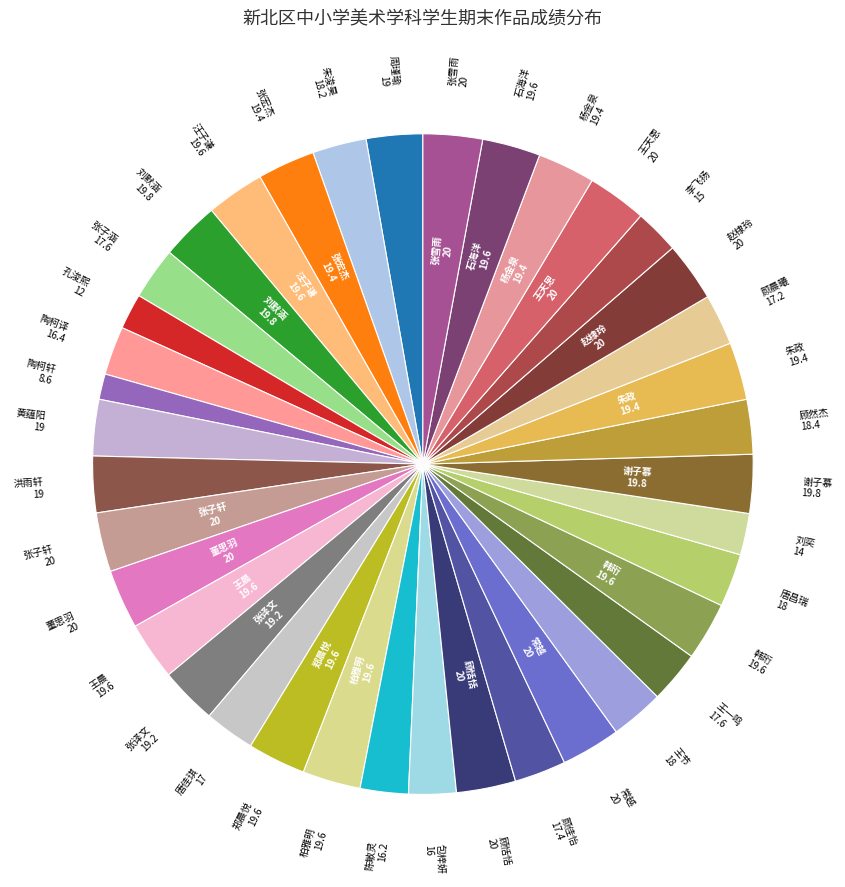

Is there any slice that represents more than half of the pie?

No